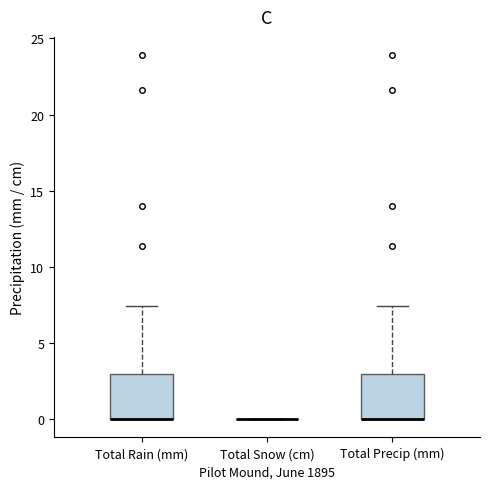

Where is the upper edge of the box for Total Rain (mm) on the y-axis? The values are not printed on the chart, so give them approximately, as read against the axis.

3.0